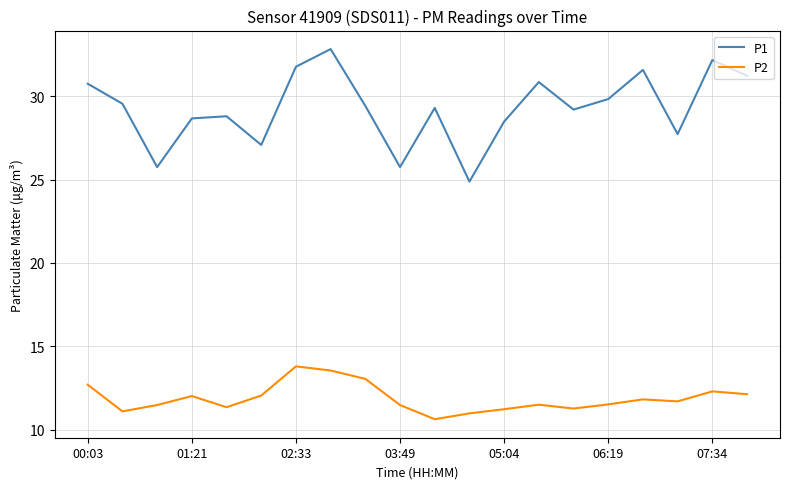

Rank the series by their maximum value, from lowest to highest.

P2, P1